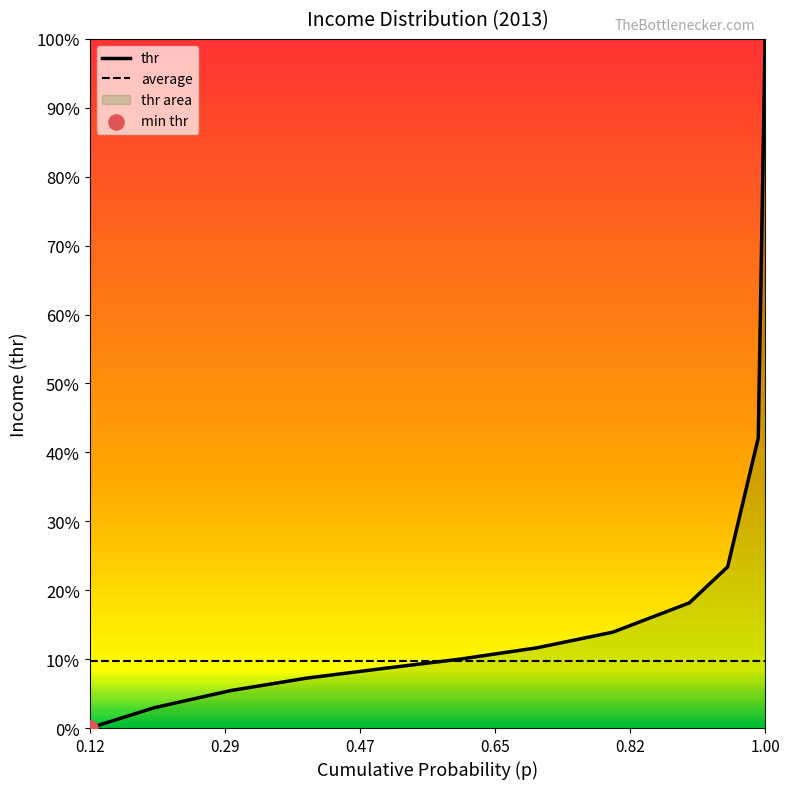

Which series reaches the maximum Y coordinate?

thr